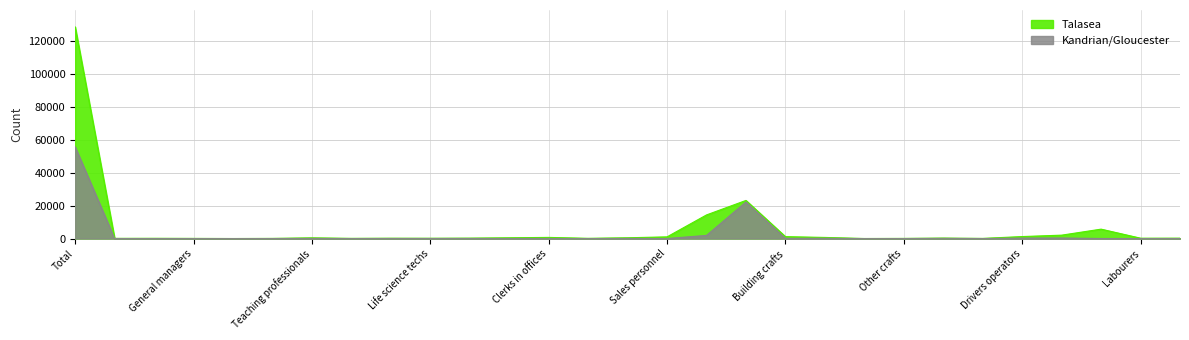

At which category is the sum across all series the highest?

Total